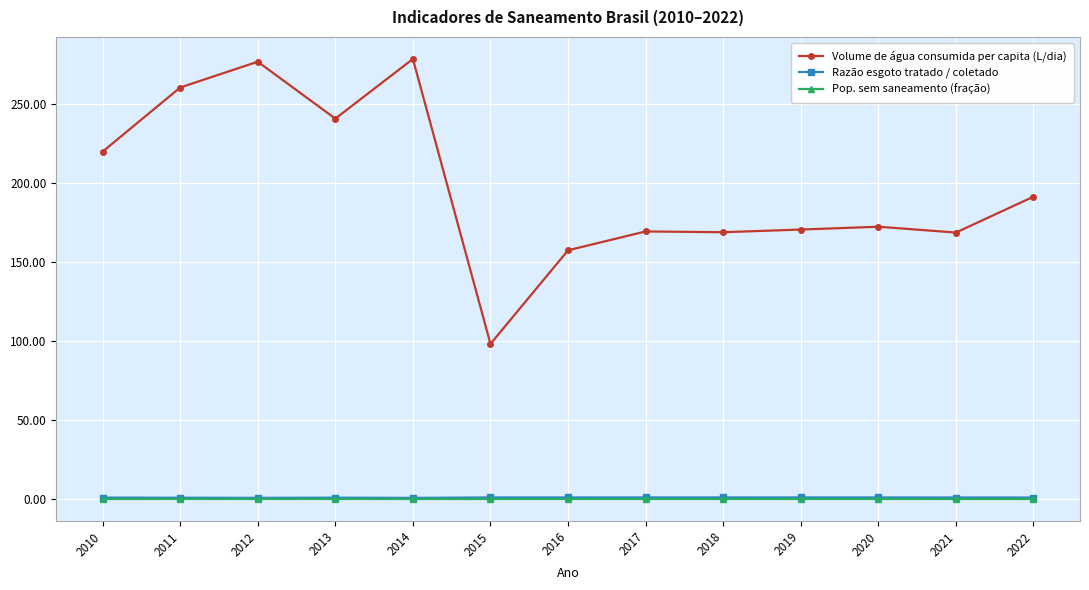

Where is the first local maximum for Volume de água consumida per capita (L/dia)?

2012